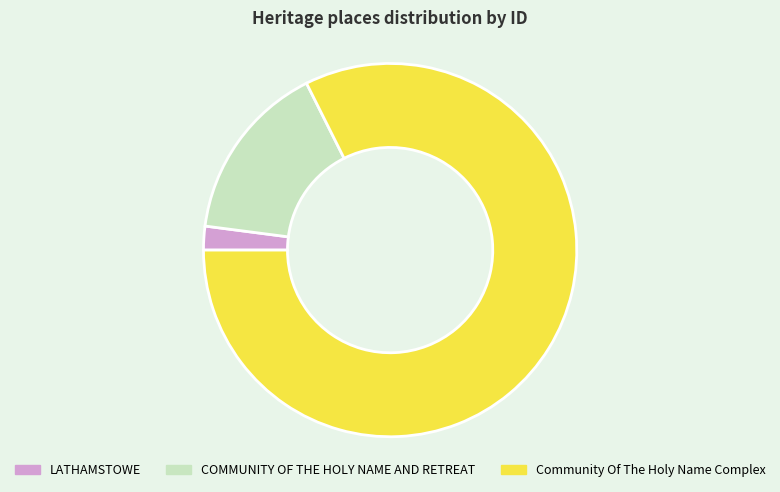

Which category accounts for the majority?

Community Of The Holy Name Complex